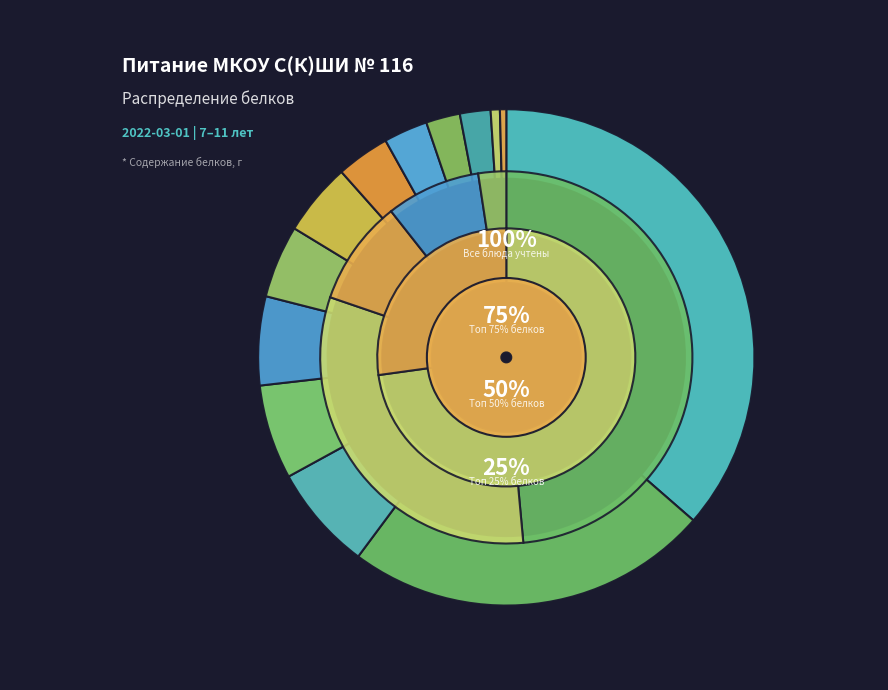

To the nearest percent, what percentage of the pie is Хлеб ржаной (обед)?

2%